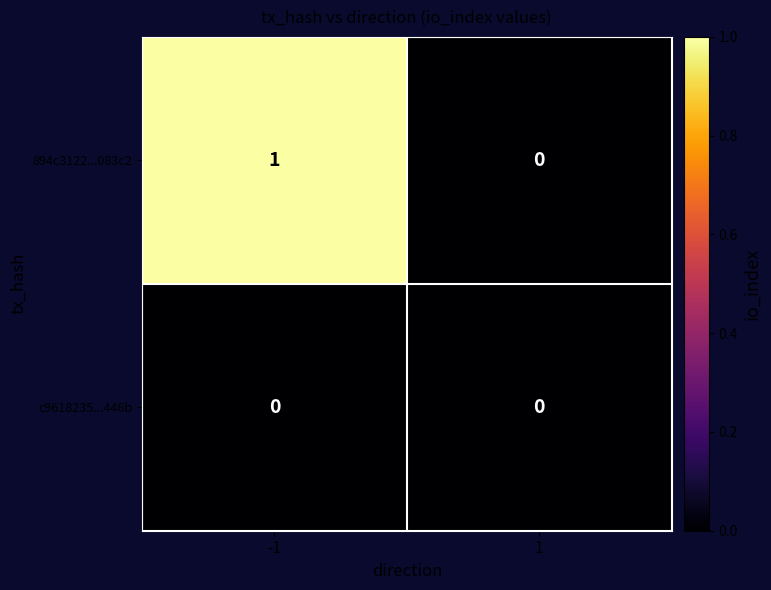

What is the greatest value displayed?

1